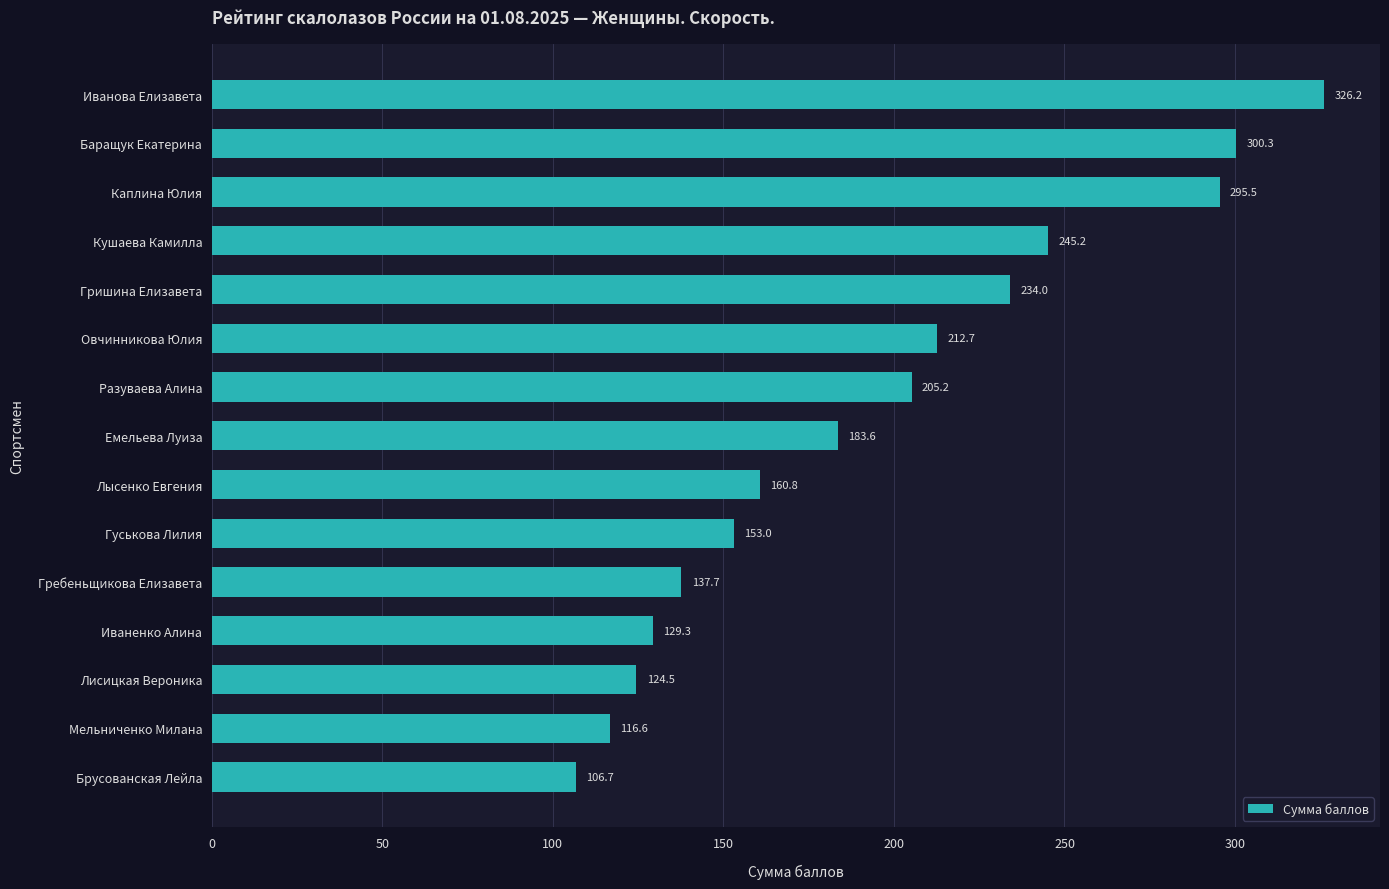

The chart shows a value of 395.2 at Кушаева Камилла. True or false?

False